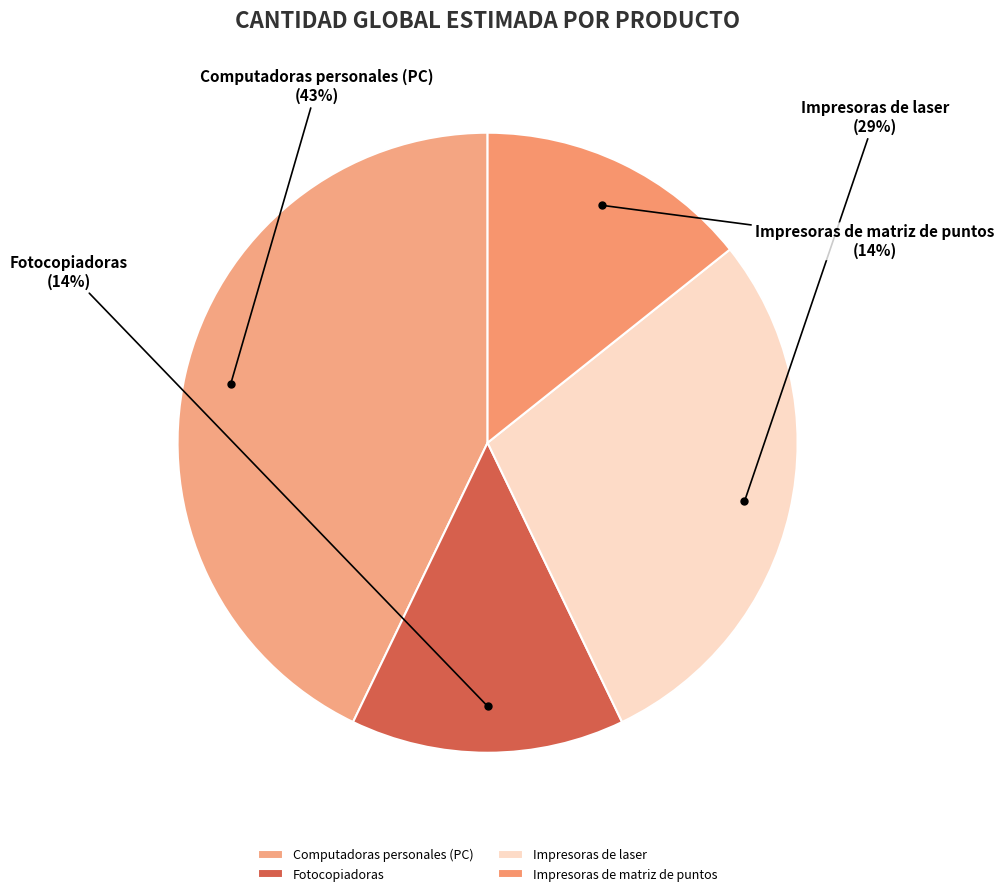

To the nearest percent, what portion does Computadoras personales (PC) represent?

43%